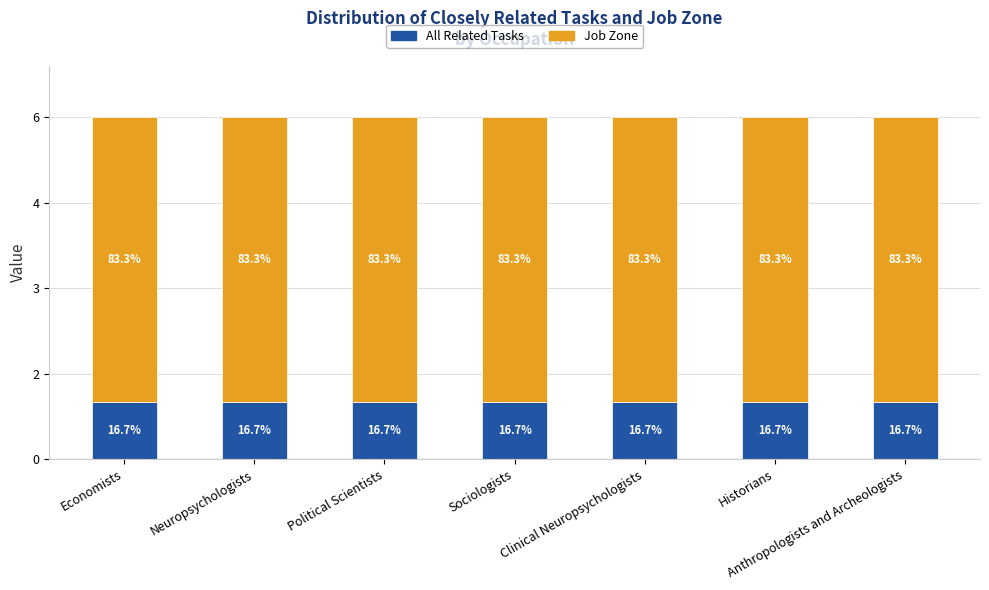

Are the bars horizontal?

No